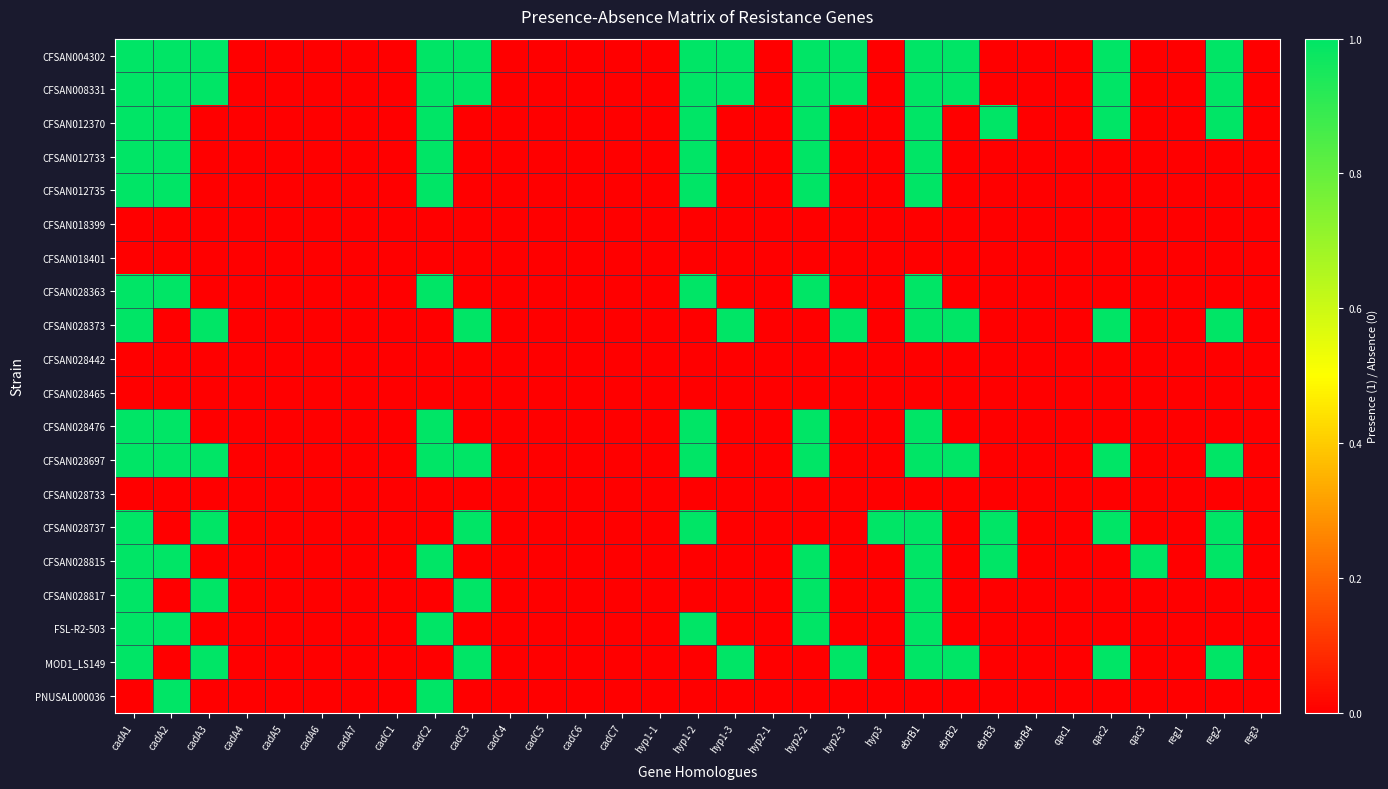

At which category does the chart reach its peak across all series?

cadA1